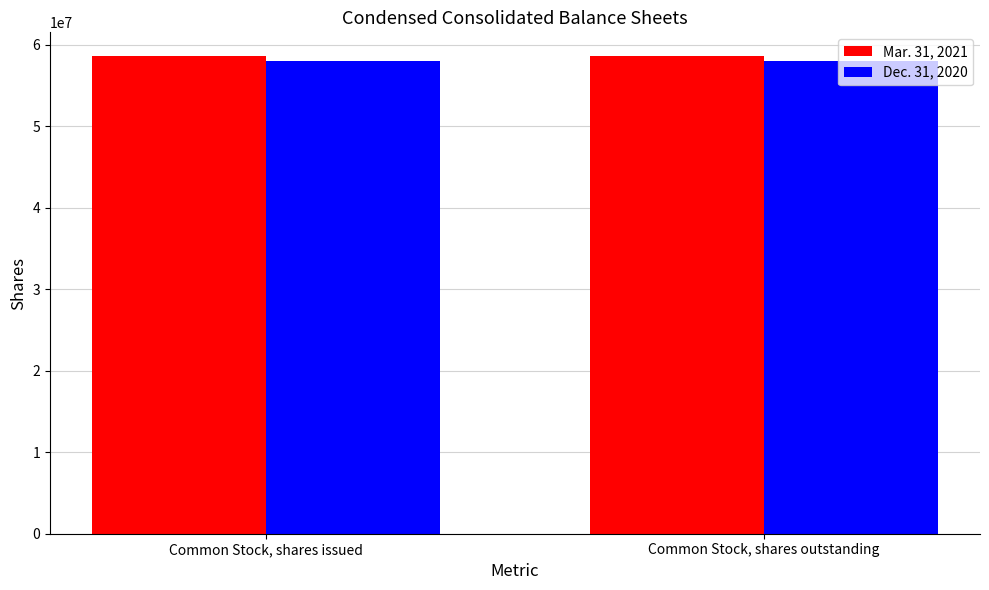

What is the maximum value shown in the chart?

58600000